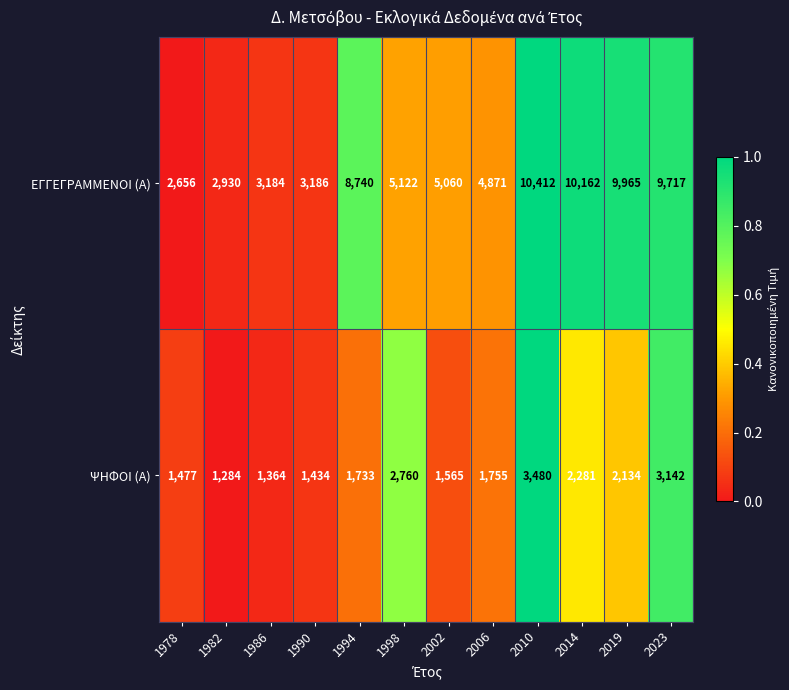

Where is ΕΓΓΕΓΡΑΜΜΕΝΟΙ (Α) nearest to the value 6534?

1998